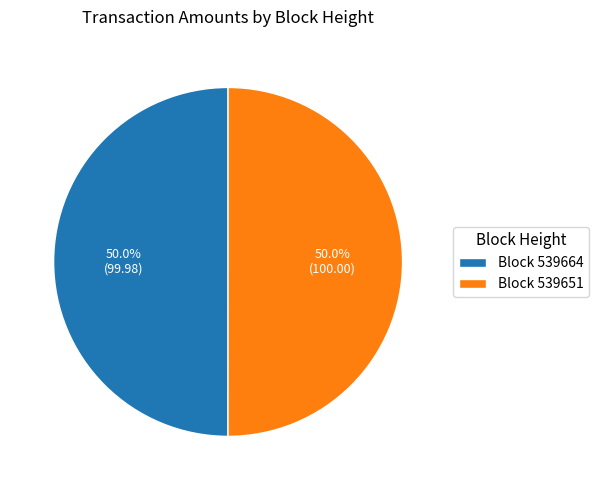

Count the number of slices in the pie.

2